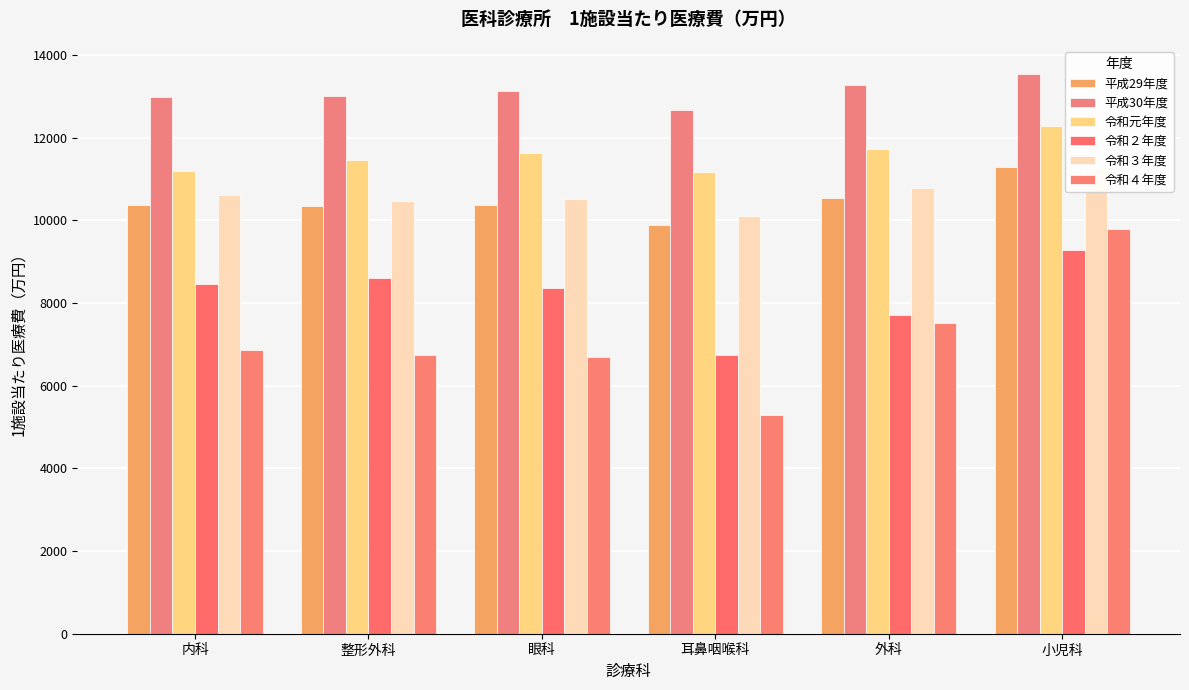

What is the total value across all series at 外科?

61544.0